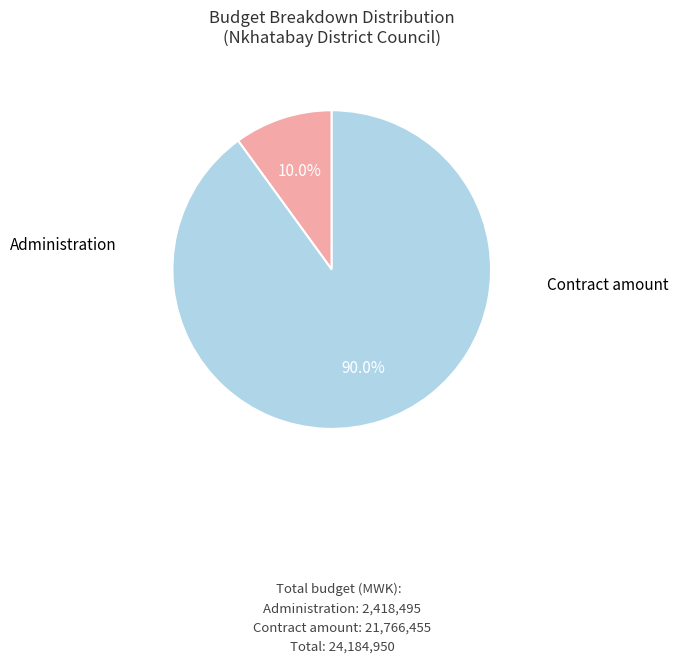

How many slices are in this pie chart?

2